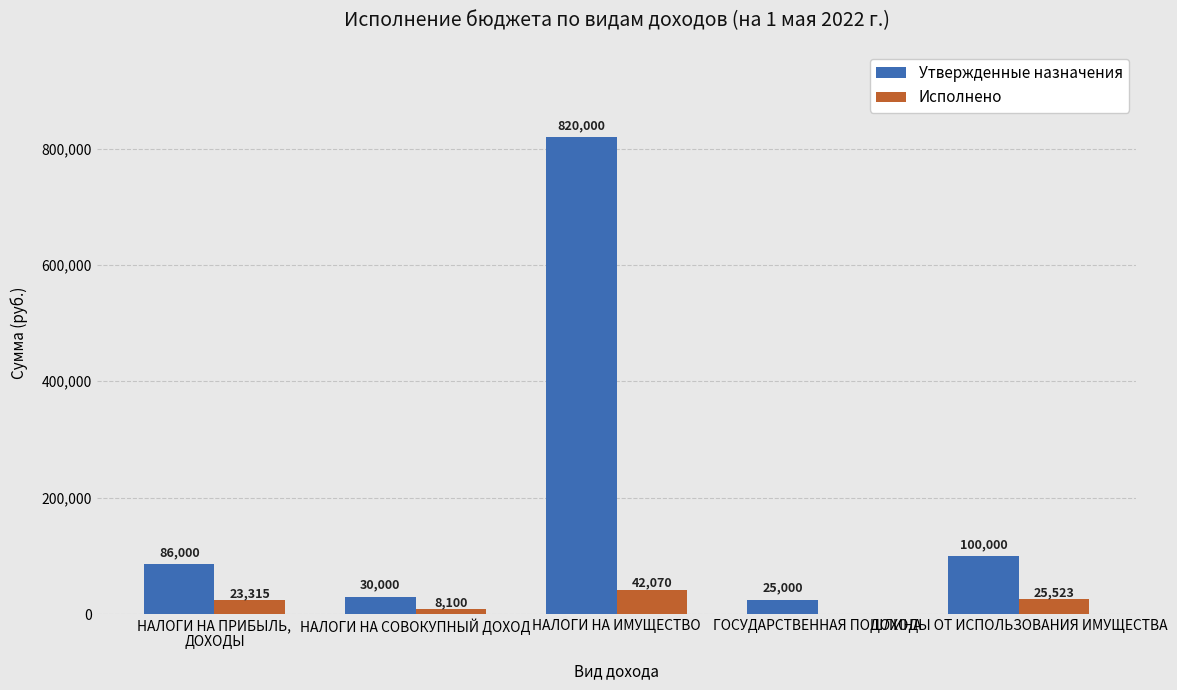

What is the maximum value shown in the chart?

820000.0